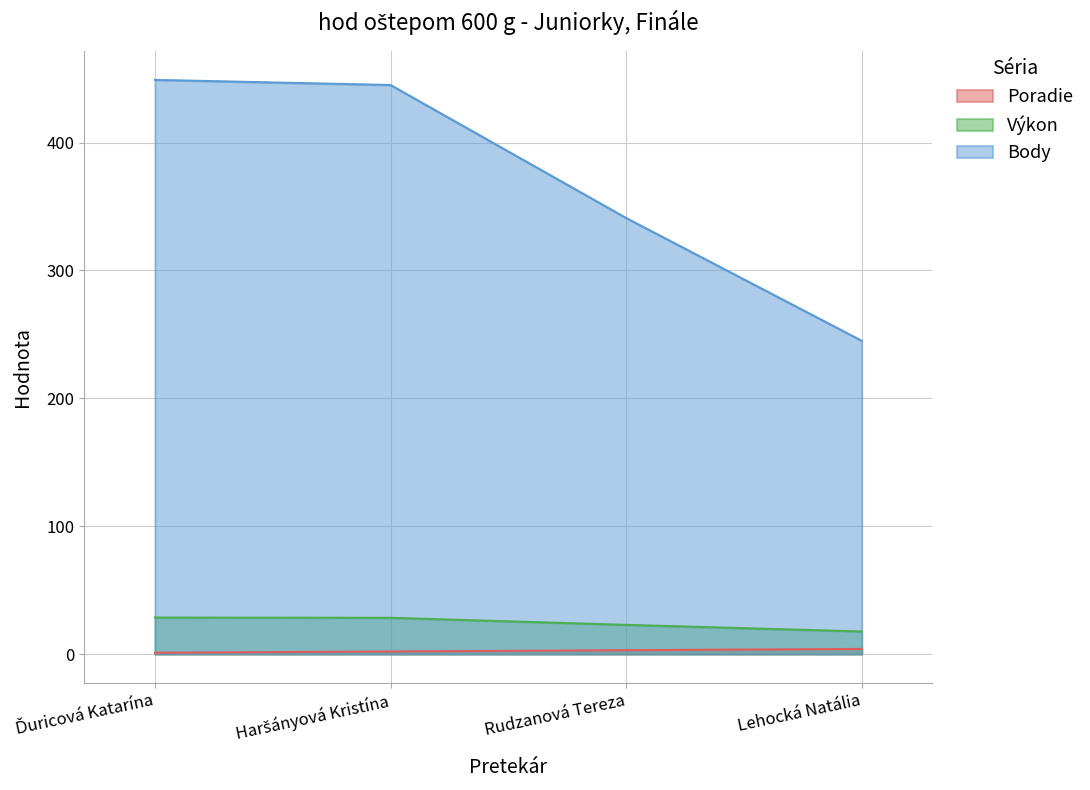

What is the difference between the Výkon values at Rudzanová Tereza and Haršányová Kristína?

5.5